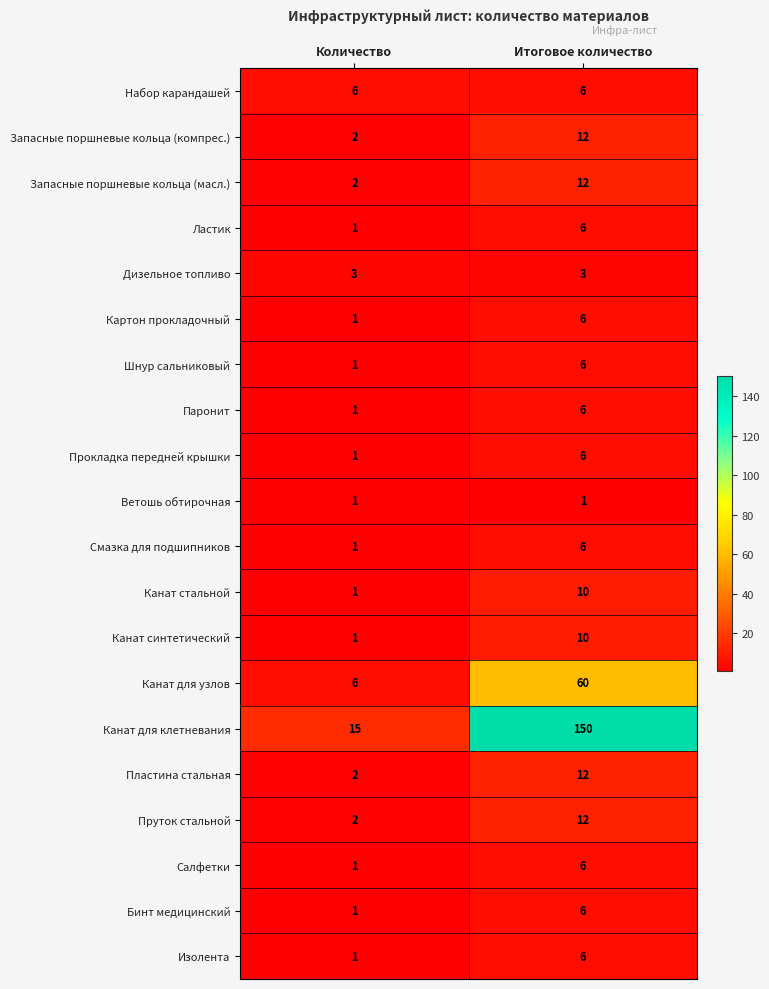

What is the sum of all Запасные поршневые кольца (компрес.) values?

14